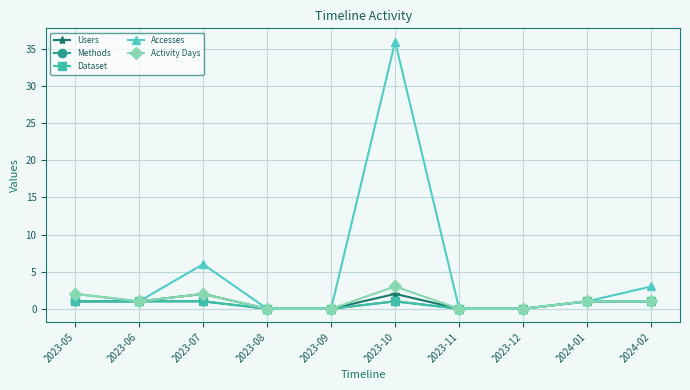

At which category does the chart reach its minimum across all series?

2023-08